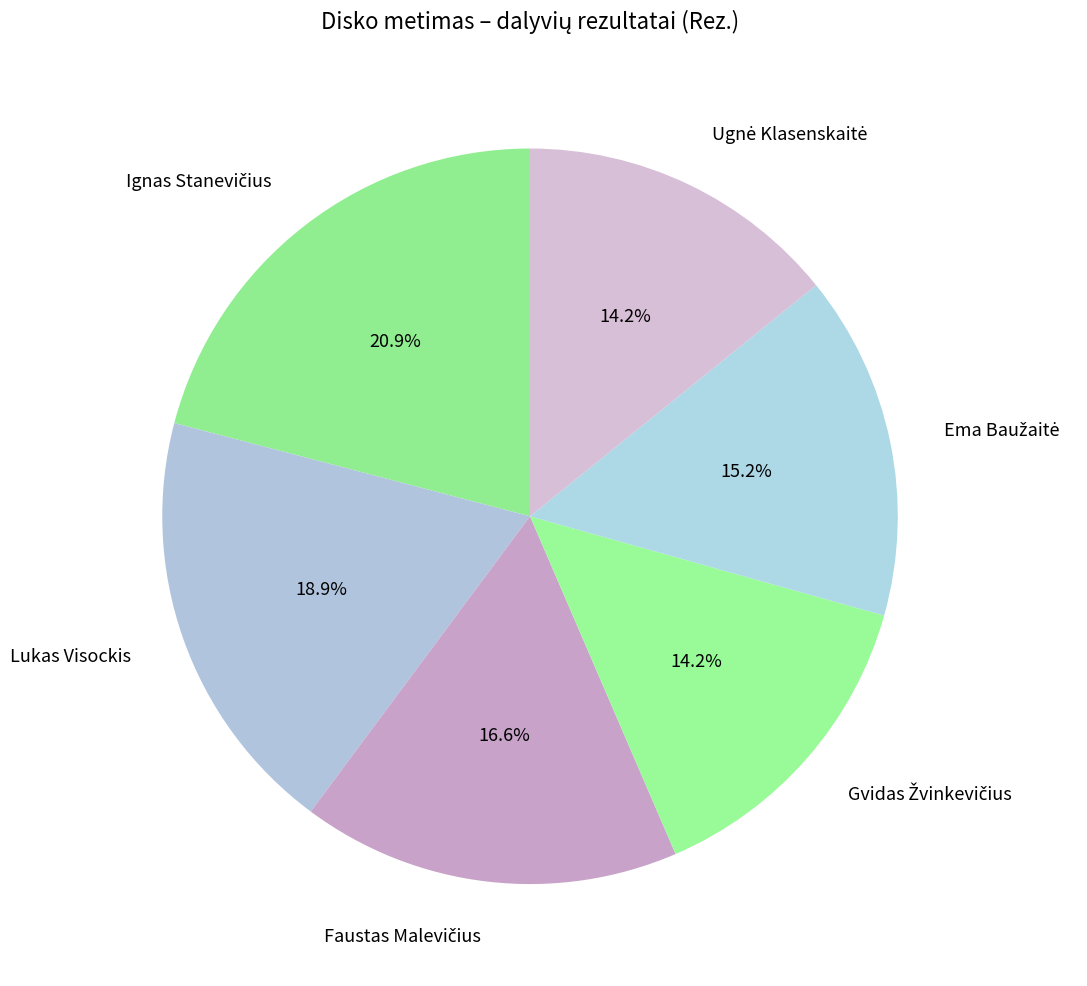

Does any single category account for the majority?

No